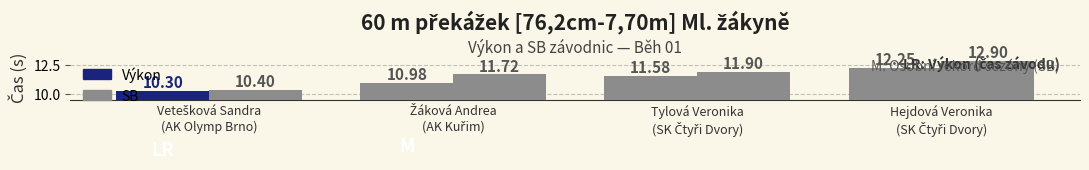

How many bars are there in each group?

2